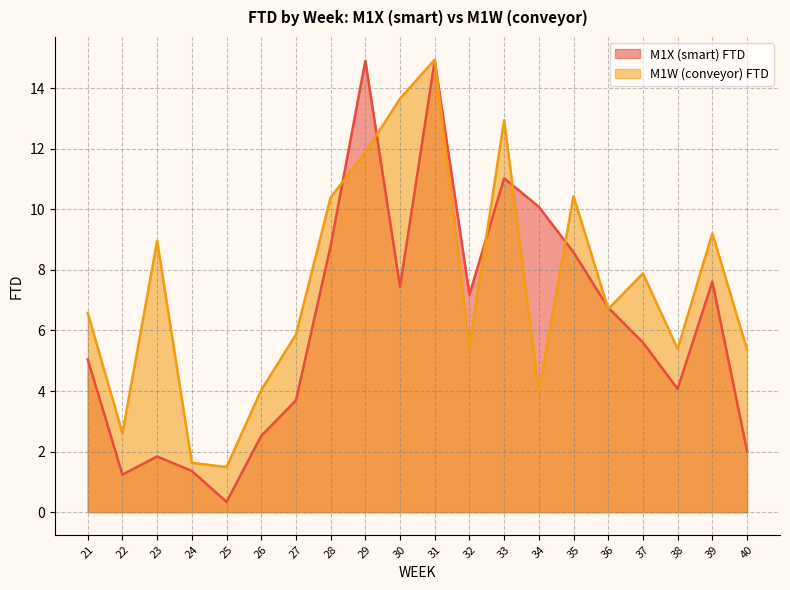

True or false: M1W (conveyor) FTD has more than 2 points higher than both neighbors.

True